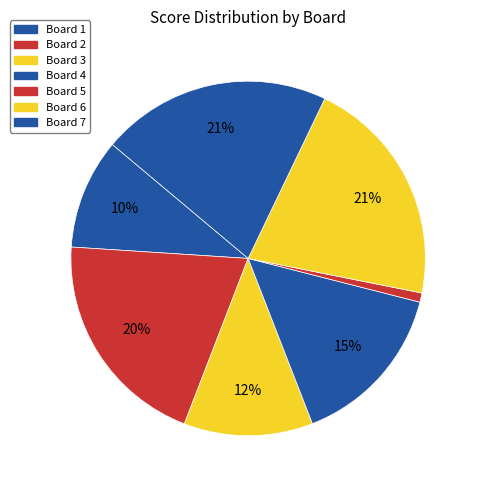

What is the smallest slice in the pie chart?

Board 5